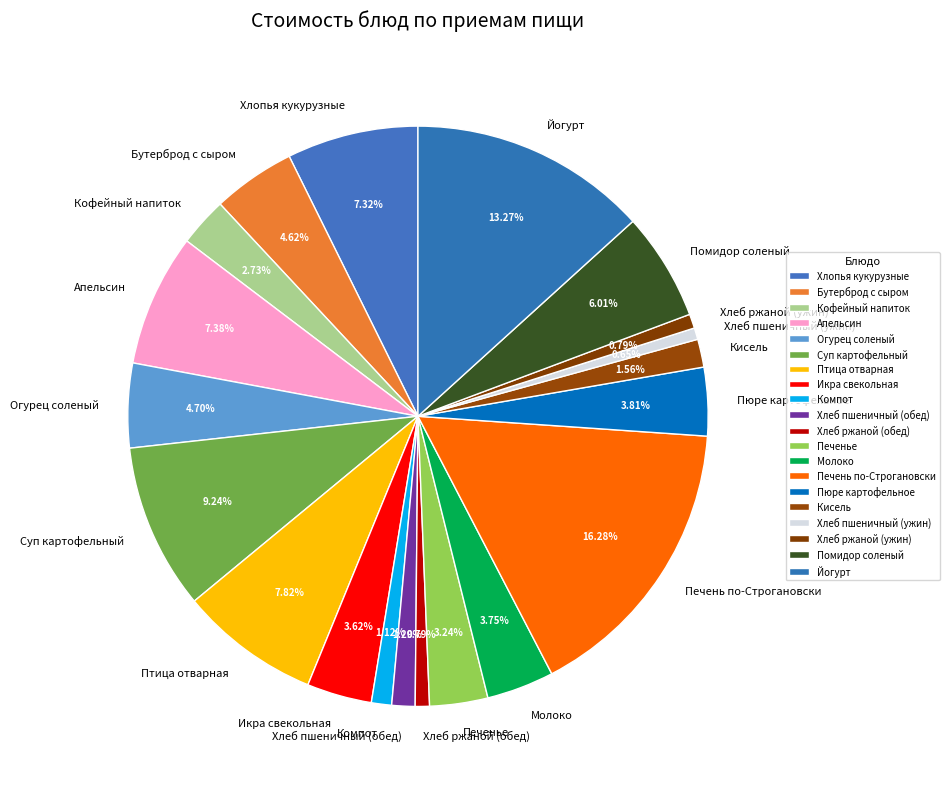

Count the number of slices in the pie.

20